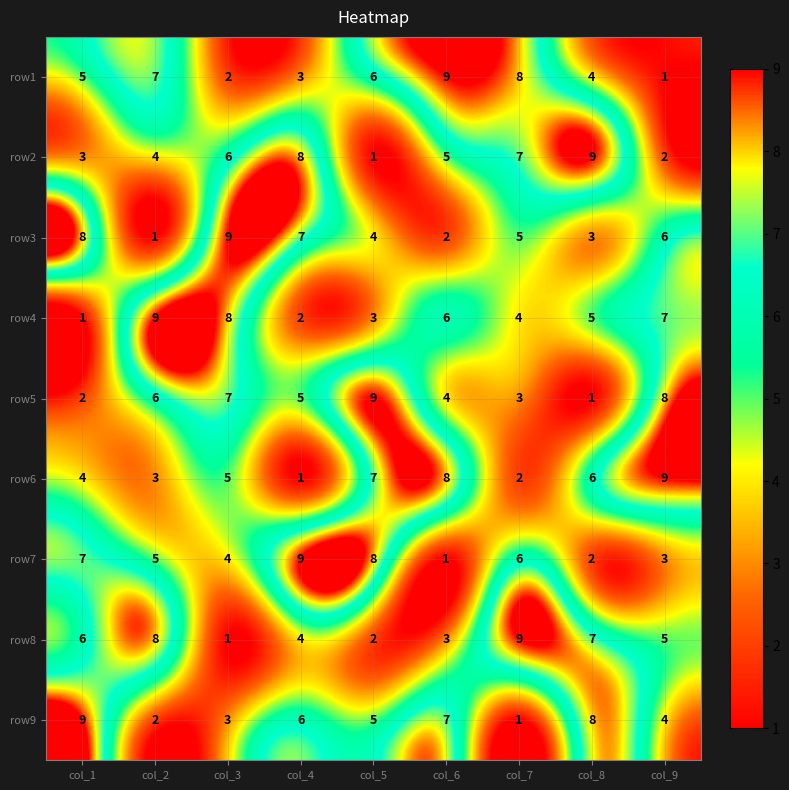

What is the spread (max minus min) of values at col_2?

8